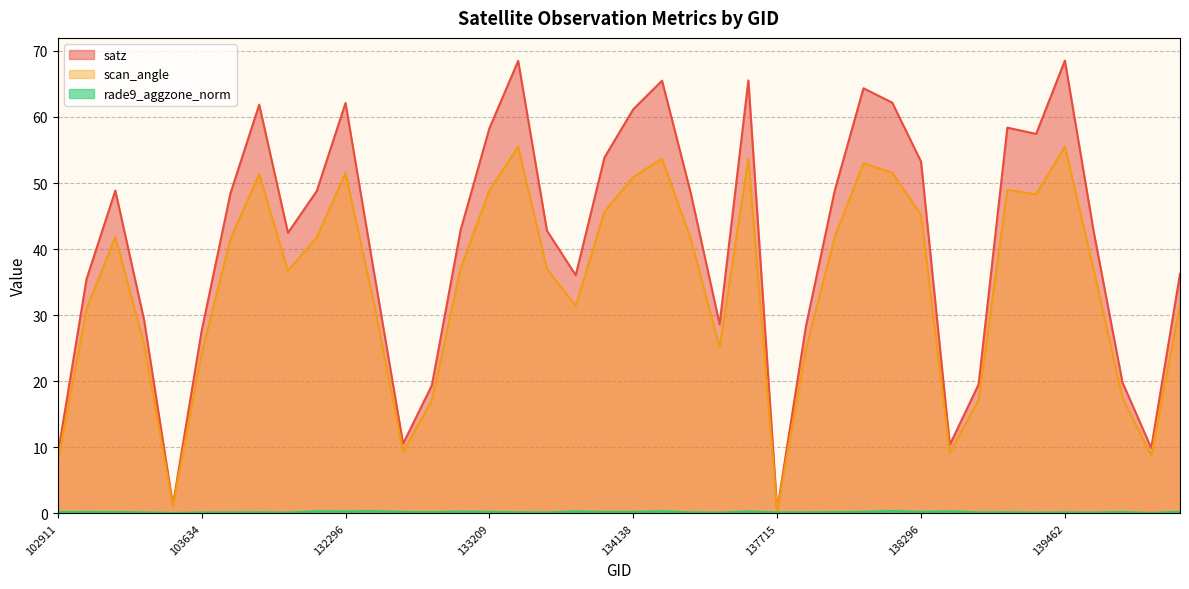

What is the approximate value of satz at 138092?

48.8